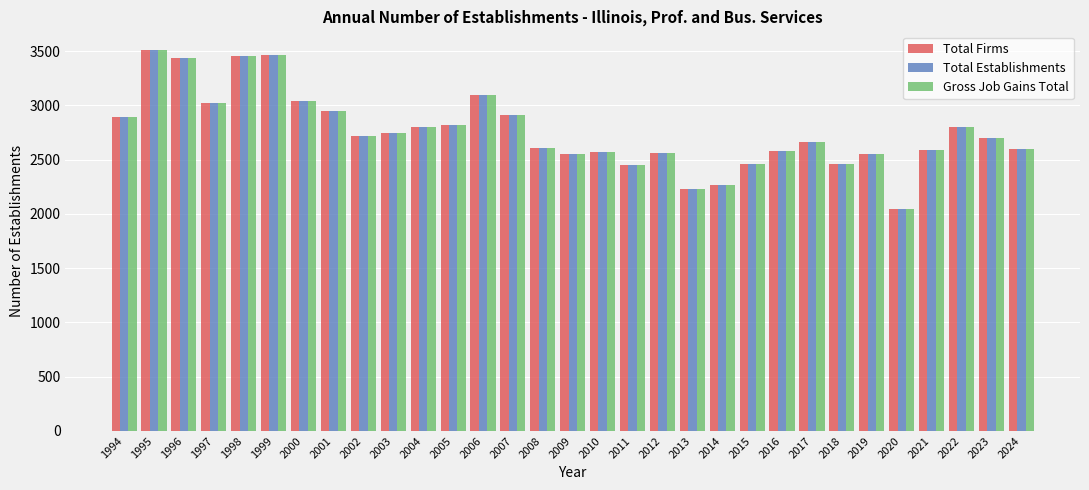

Which series changed the most between 1999 and 2017?

Total Firms